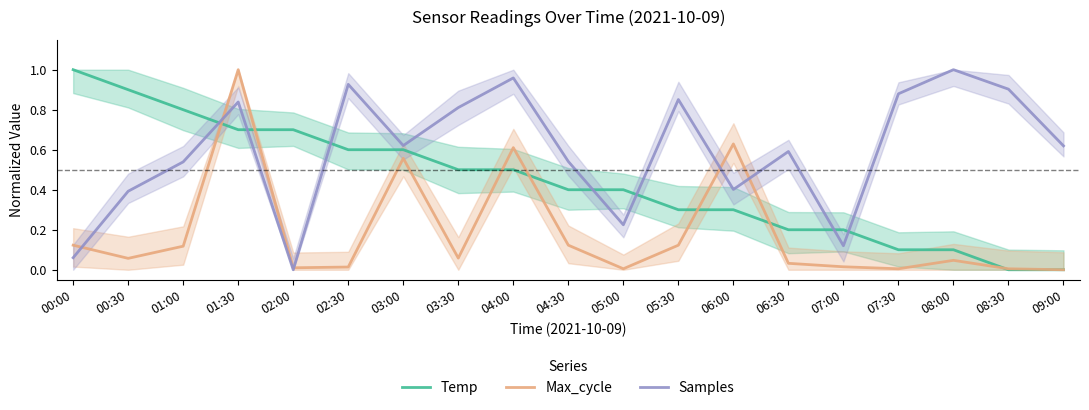

What is the total value across all series at 01:00?

1.5